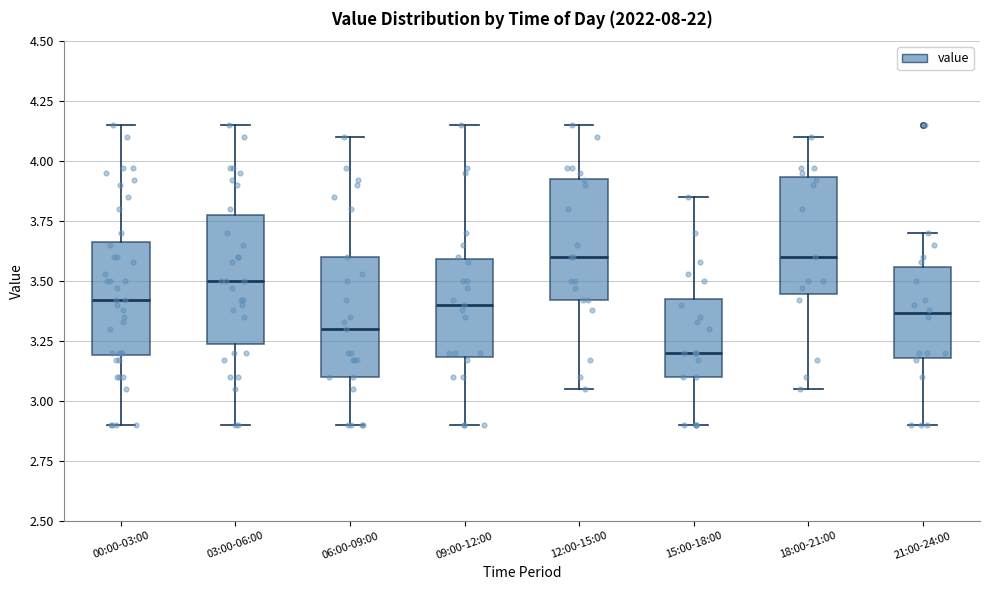

Reading left to right, read every box against the y-axis: the position of its median line, the range the box covers, and the ends of its whiskers. The values are not printed on the chart, so give them approximately, as read against the axis.

00:00-03:00: median 3.40, box 3.20 to 3.65, whiskers 2.90 to 4.15
03:00-06:00: median 3.50, box 3.25 to 3.80, whiskers 2.90 to 4.15
06:00-09:00: median 3.30, box 3.10 to 3.60, whiskers 2.90 to 4.10
09:00-12:00: median 3.40, box 3.20 to 3.60, whiskers 2.90 to 4.15
12:00-15:00: median 3.60, box 3.40 to 3.95, whiskers 3.05 to 4.15
15:00-18:00: median 3.20, box 3.10 to 3.45, whiskers 2.90 to 3.85
18:00-21:00: median 3.60, box 3.45 to 3.95, whiskers 3.05 to 4.10
21:00-24:00: median 3.35, box 3.20 to 3.55, whiskers 2.90 to 3.70